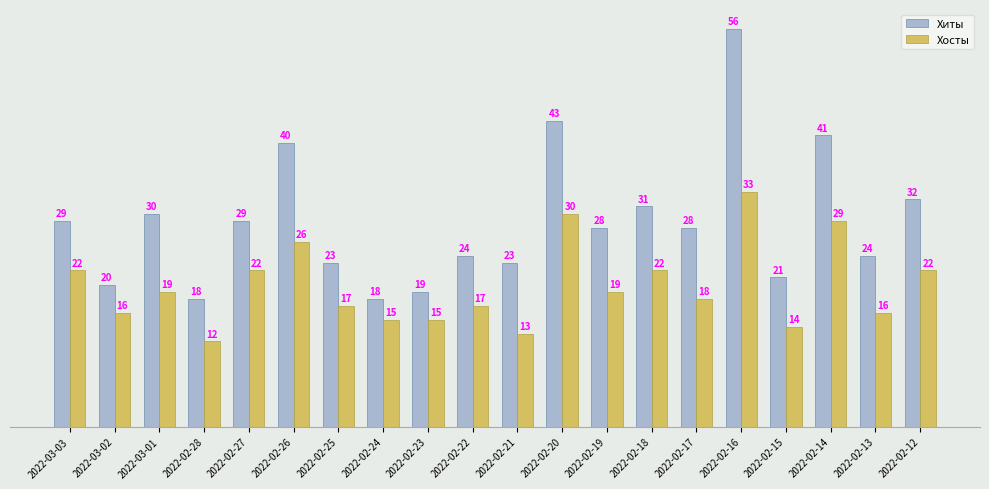

What is the difference between the highest and lowest values at 2022-02-27?

7